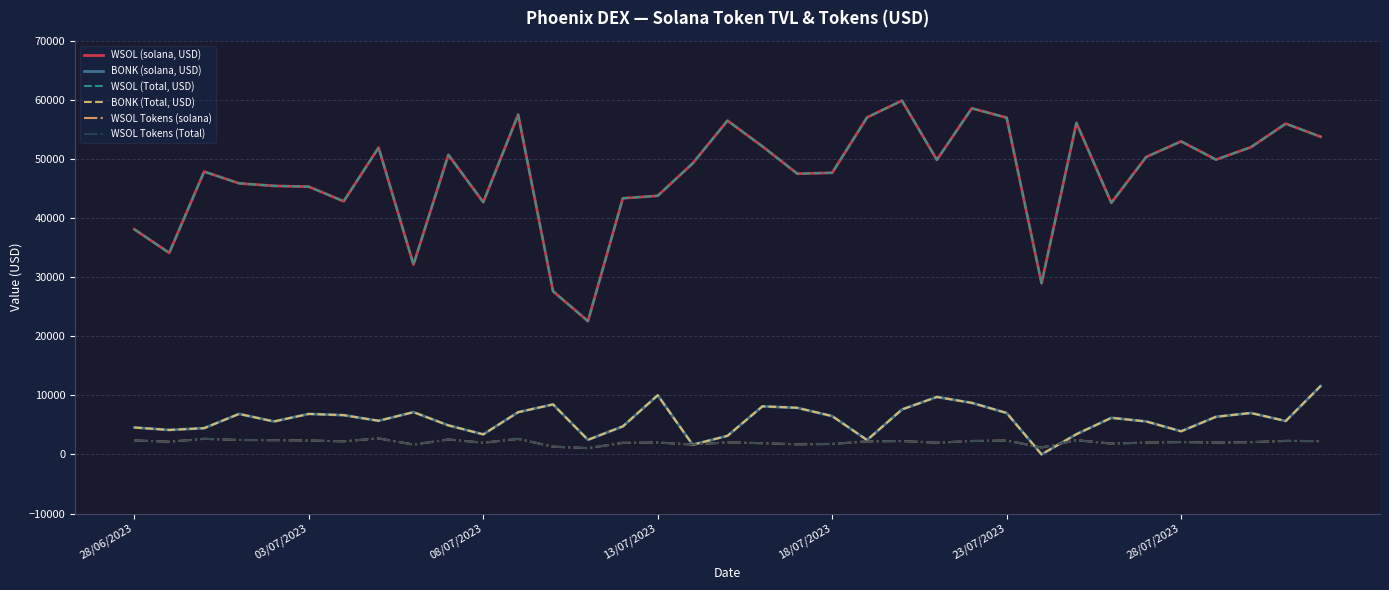

Is this an area chart (filled region under the line)?

No